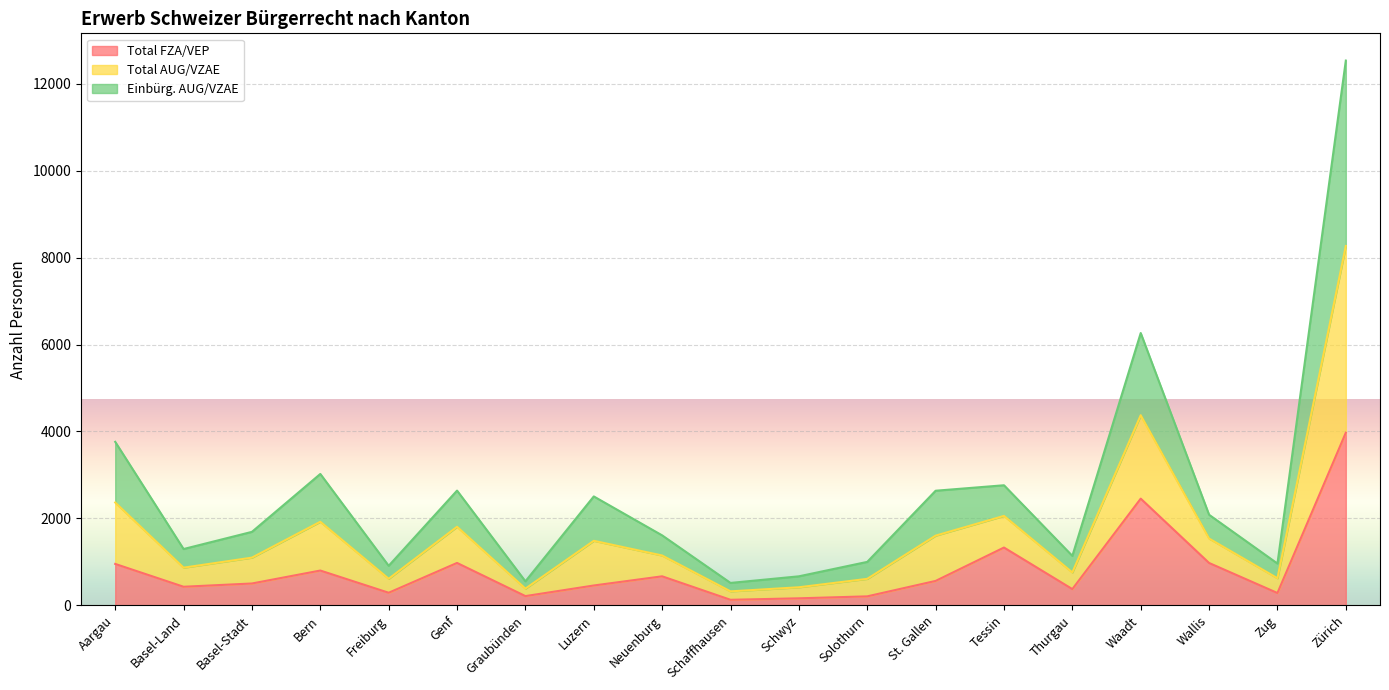

What is the highest value of the Total FZA/VEP series?

3970